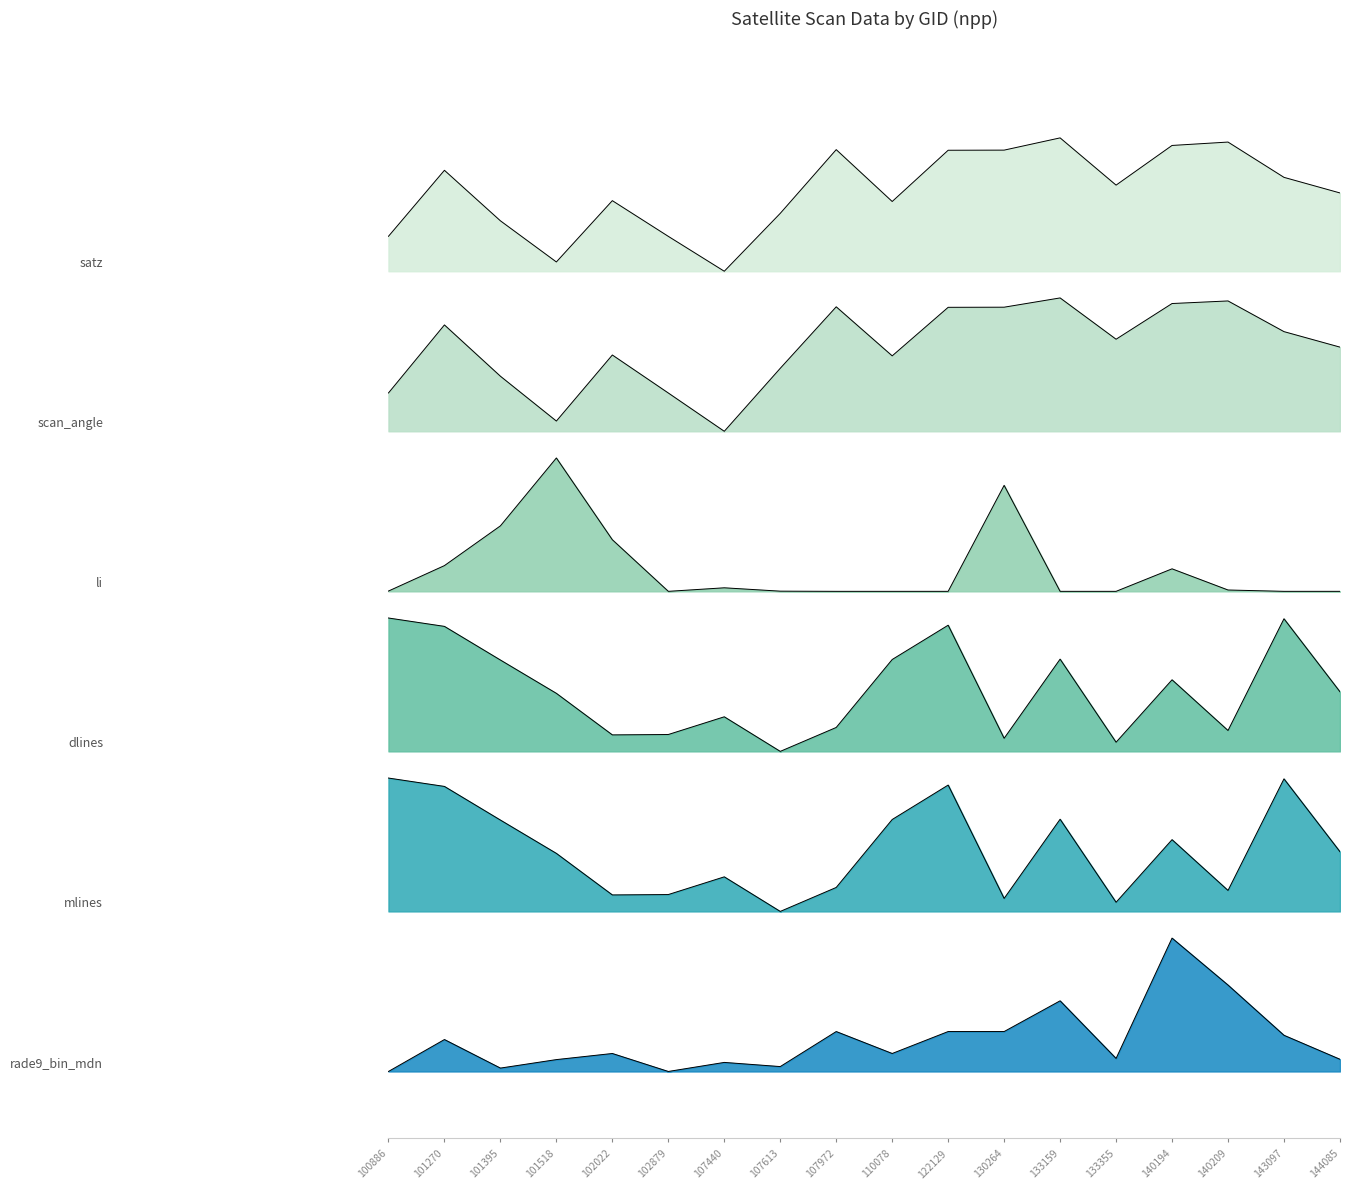

What is the sum of the scan_angle values at 107440 and 133159?

10.6